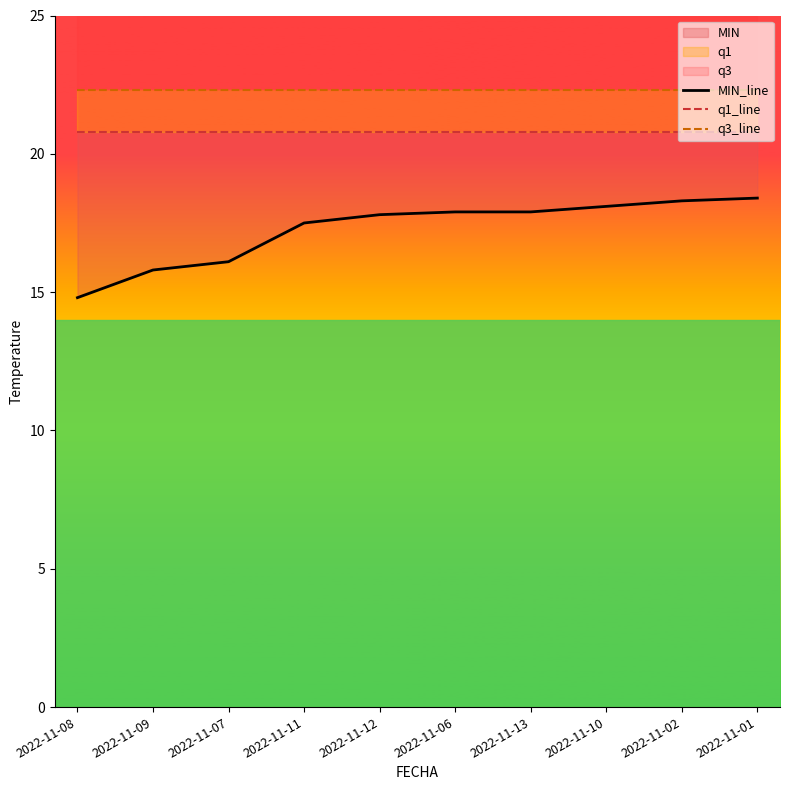

Reading right to left, list all the values displayed in this chart.

MIN_line: 2022-11-01=18.4	2022-11-02=18.3	2022-11-10=18.1	2022-11-13=17.9	2022-11-06=17.9	2022-11-12=17.8	2022-11-11=17.5	2022-11-07=16.1	2022-11-09=15.8	2022-11-08=14.8
q1_line: 2022-11-01=20.8	2022-11-02=20.8	2022-11-10=20.8	2022-11-13=20.8	2022-11-06=20.8	2022-11-12=20.8	2022-11-11=20.8	2022-11-07=20.8	2022-11-09=20.8	2022-11-08=20.8
q3_line: 2022-11-01=22.3	2022-11-02=22.3	2022-11-10=22.3	2022-11-13=22.3	2022-11-06=22.3	2022-11-12=22.3	2022-11-11=22.3	2022-11-07=22.3	2022-11-09=22.3	2022-11-08=22.3